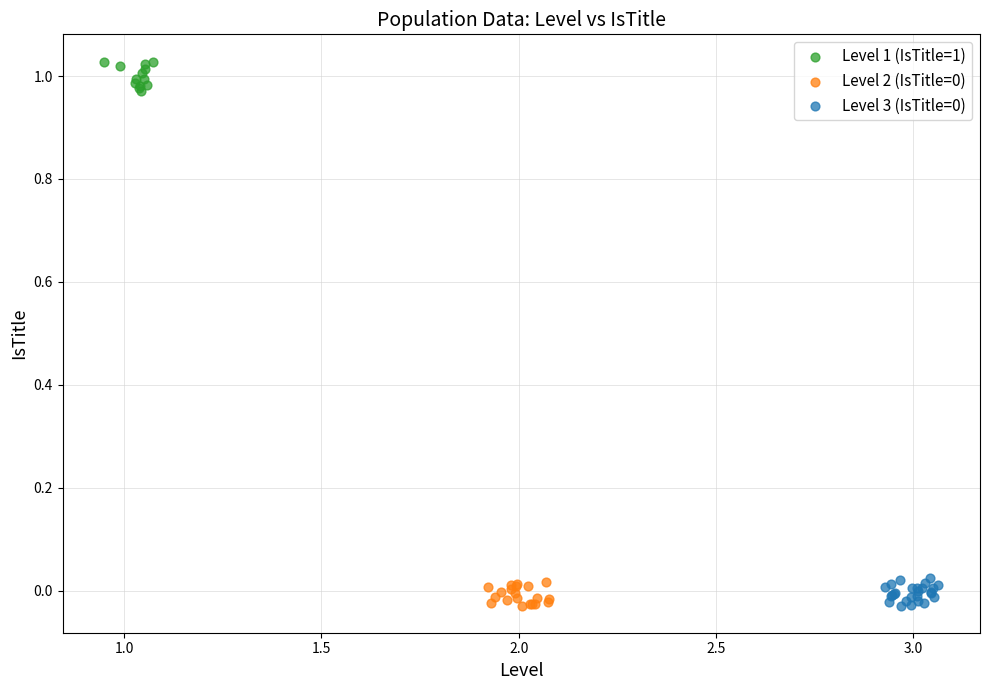

Which series contains the highest Y value?

Level 1 (IsTitle=1)